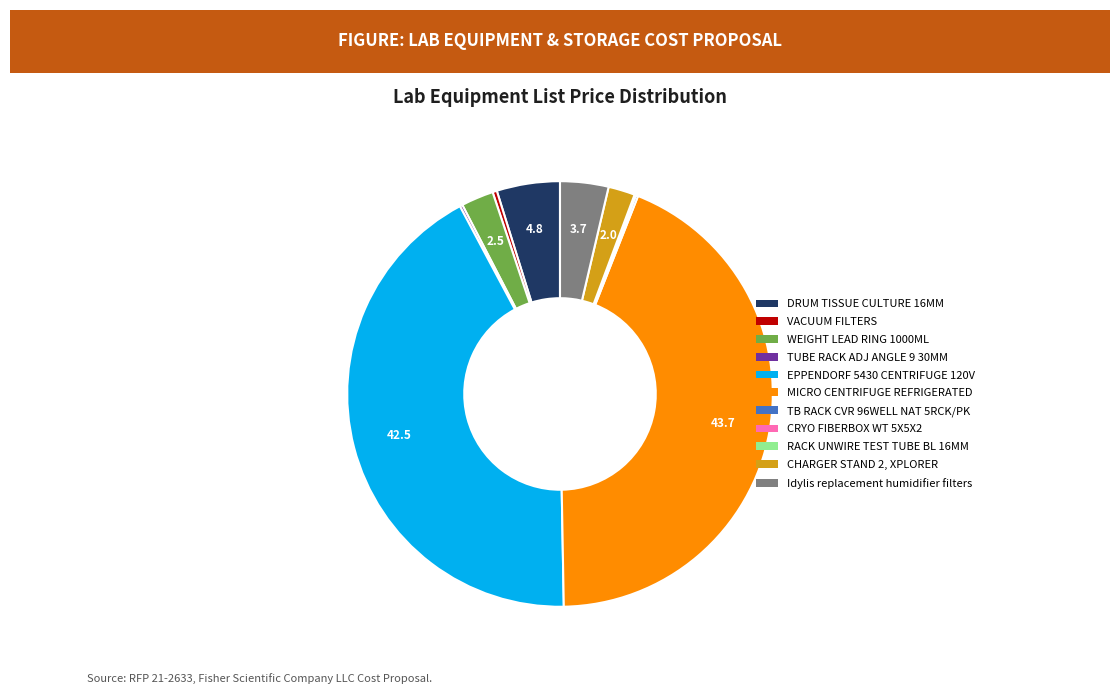

Is VACUUM FILTERS the majority of the pie?

No